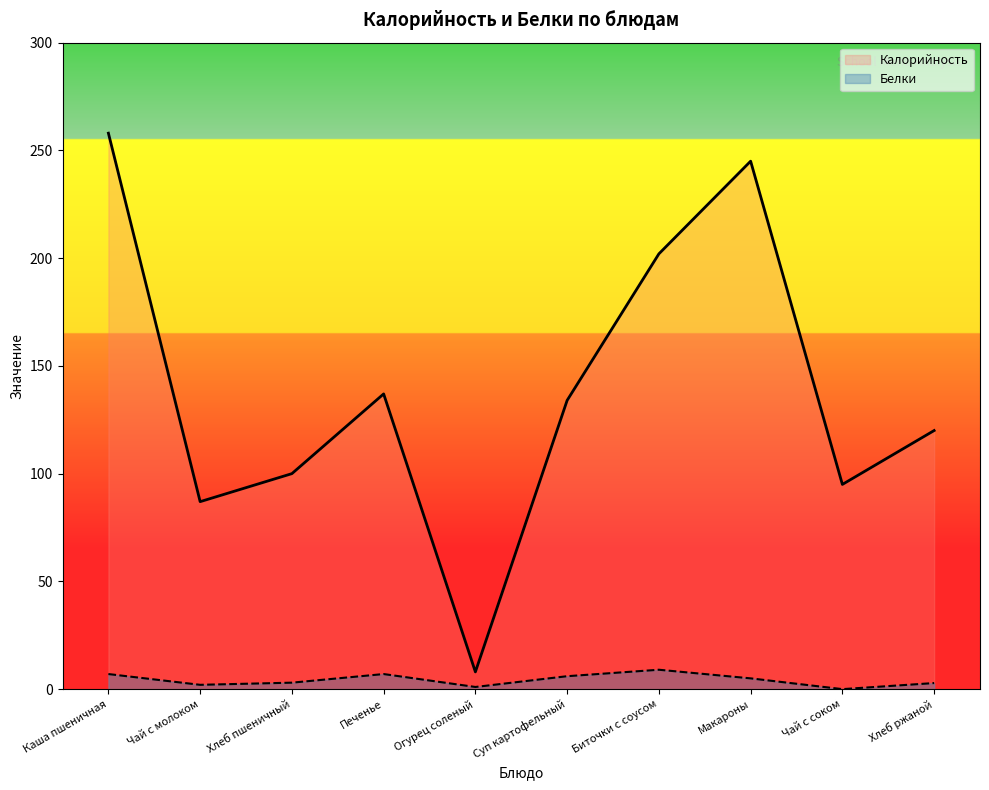

What is the label of the 7th point from the right?

Печенье